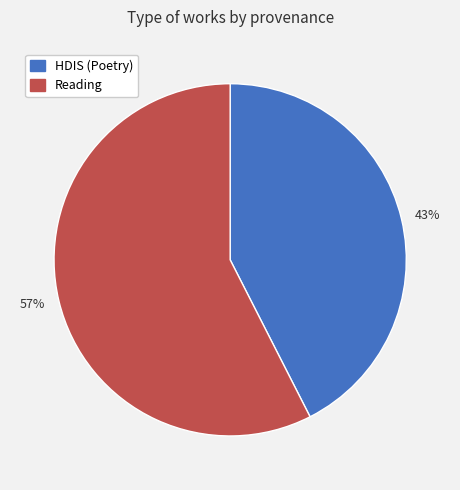

How many segments does this pie chart have?

2